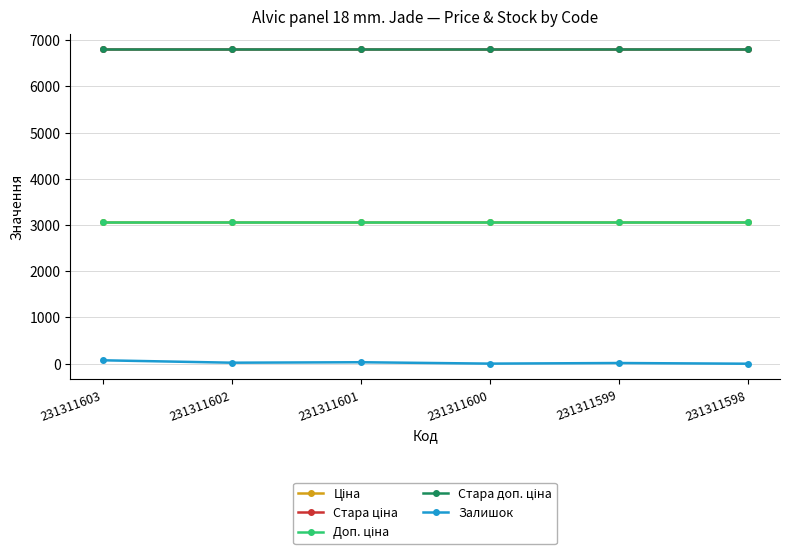

True or false: Стара доп. ціна and Стара ціна intersect in this chart.

False